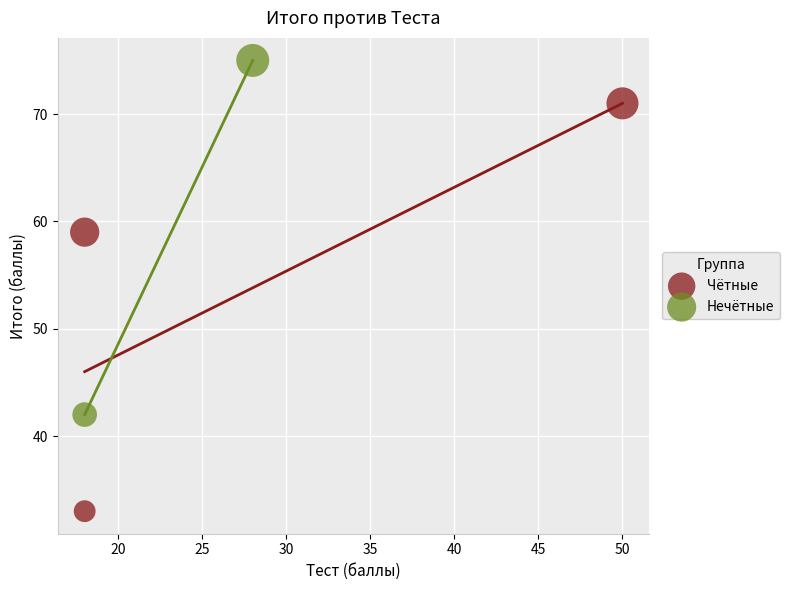

What are all the series names shown in the legend?

Чётные, Нечётные